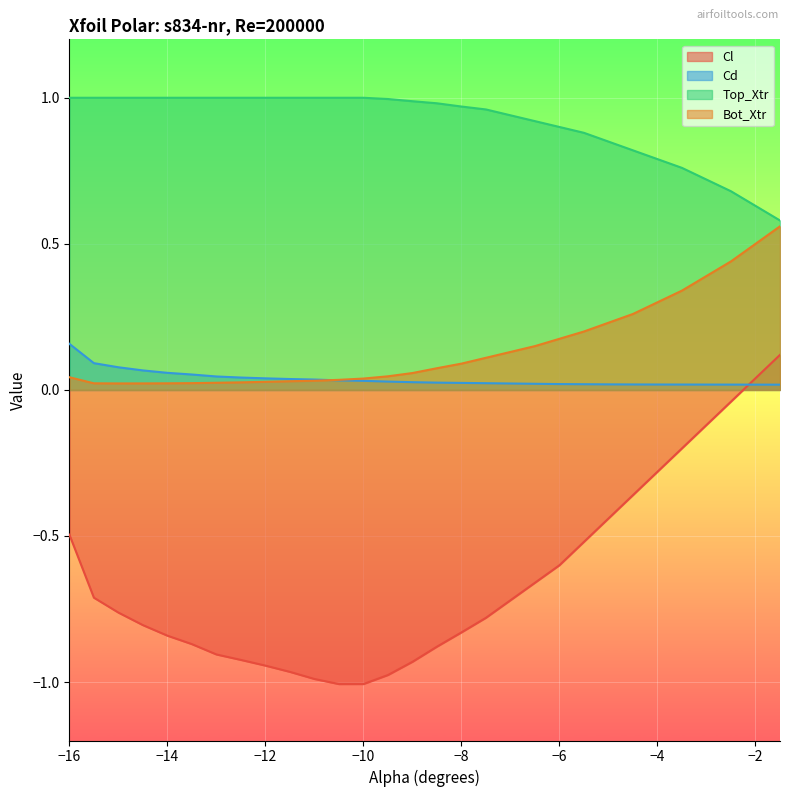

At which category does Bot_Xtr reach its first local valley?

-15.0